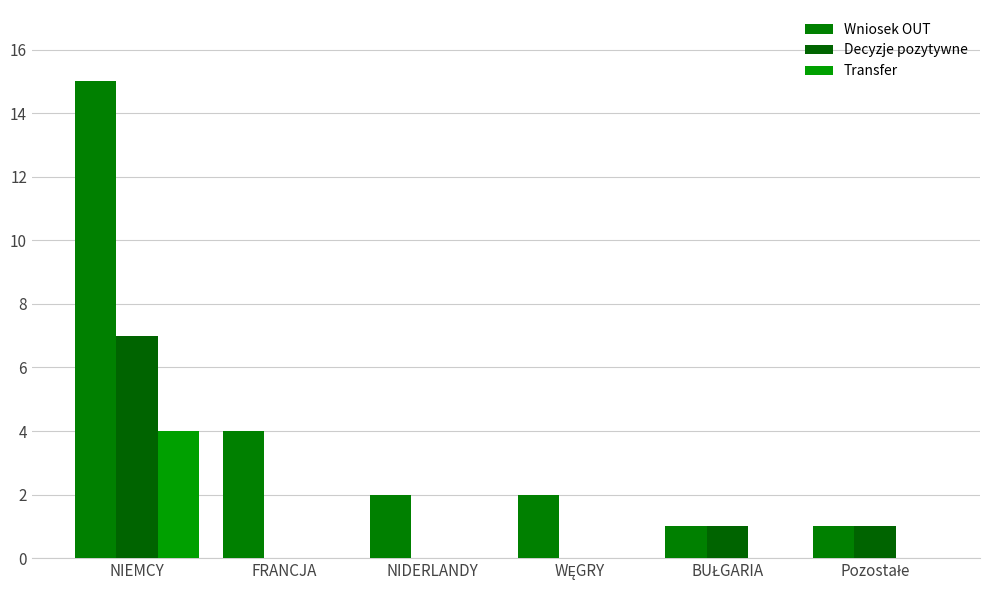

What is the label of the 1st bar from the right?

Pozostałe